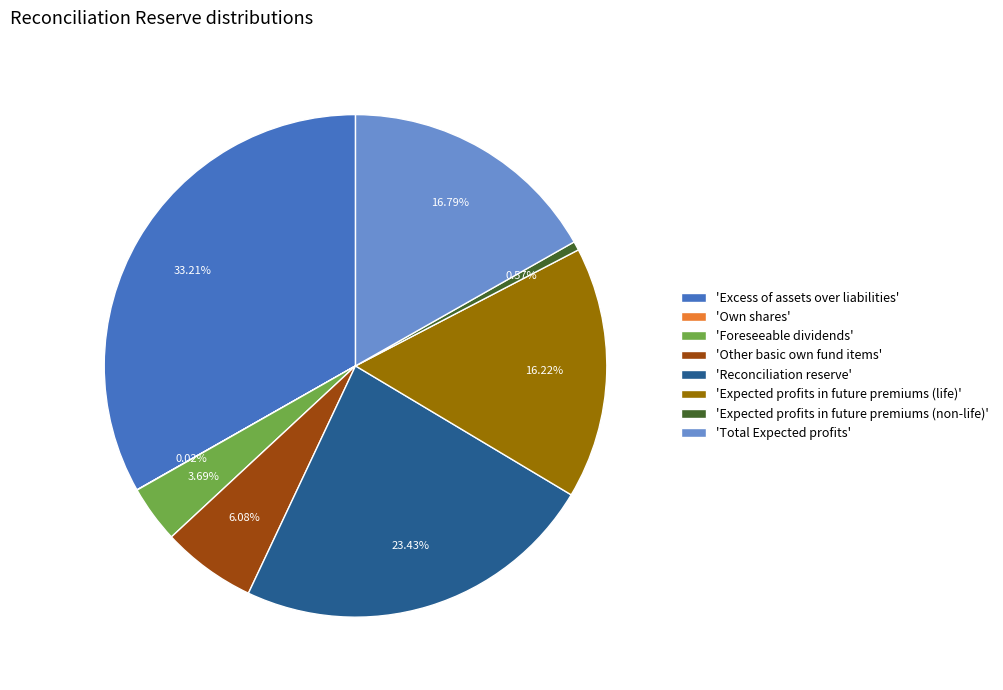

Is the sum of 'Excess of assets over liabilities' and 'Expected profits in future premiums (life)' greater than half?

No